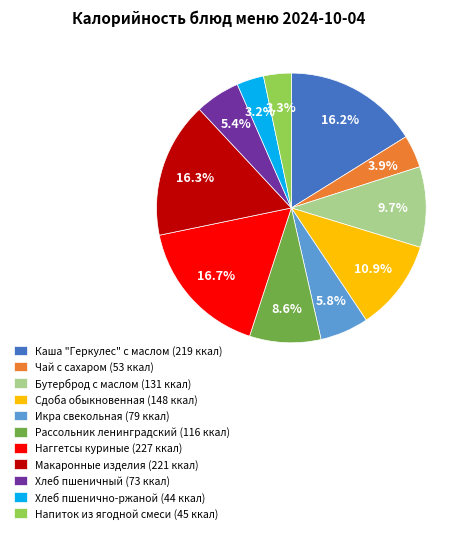

Count the number of slices in the pie.

11